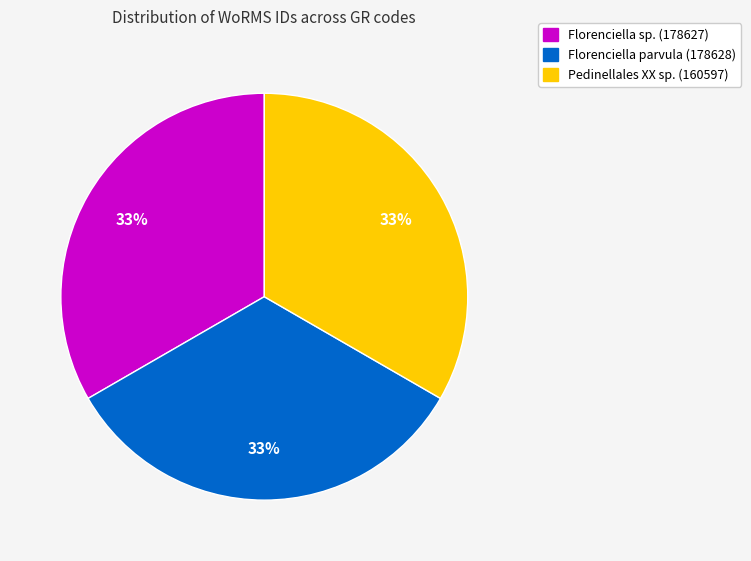

To the nearest percent, what is the difference between the largest and smallest slice percentages?

0%